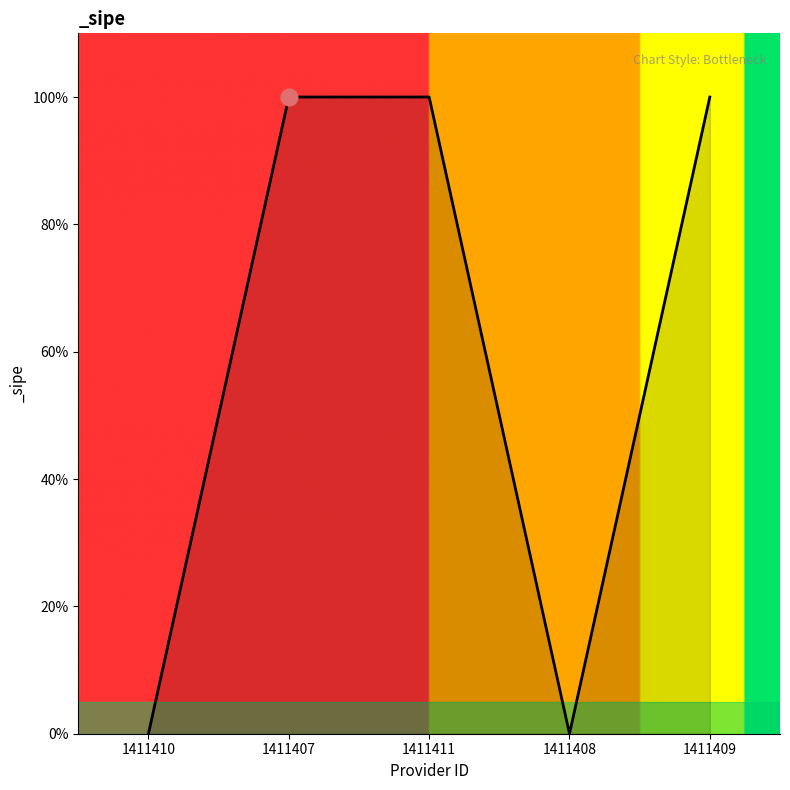

Does the chart have visible grid lines?

No